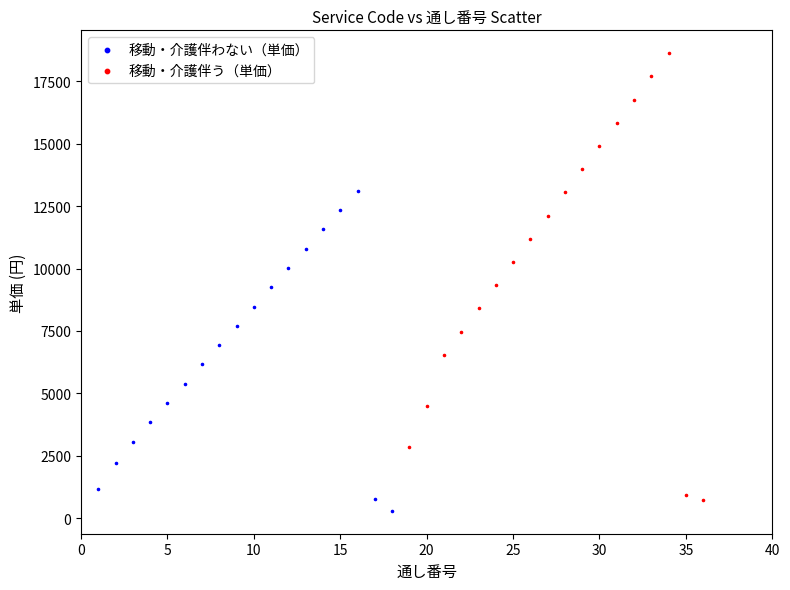

Which series has the widest spread of Y values?

移動・介護伴う（単価）